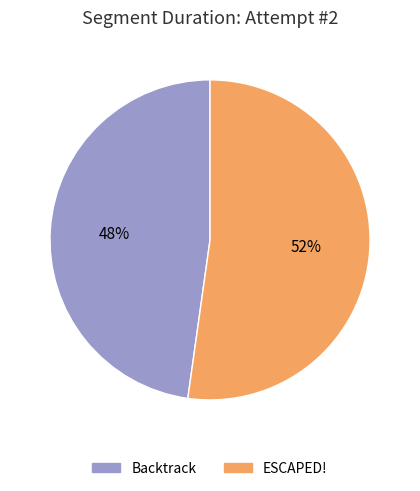

Does ESCAPED! account for over 50% of the chart?

Yes